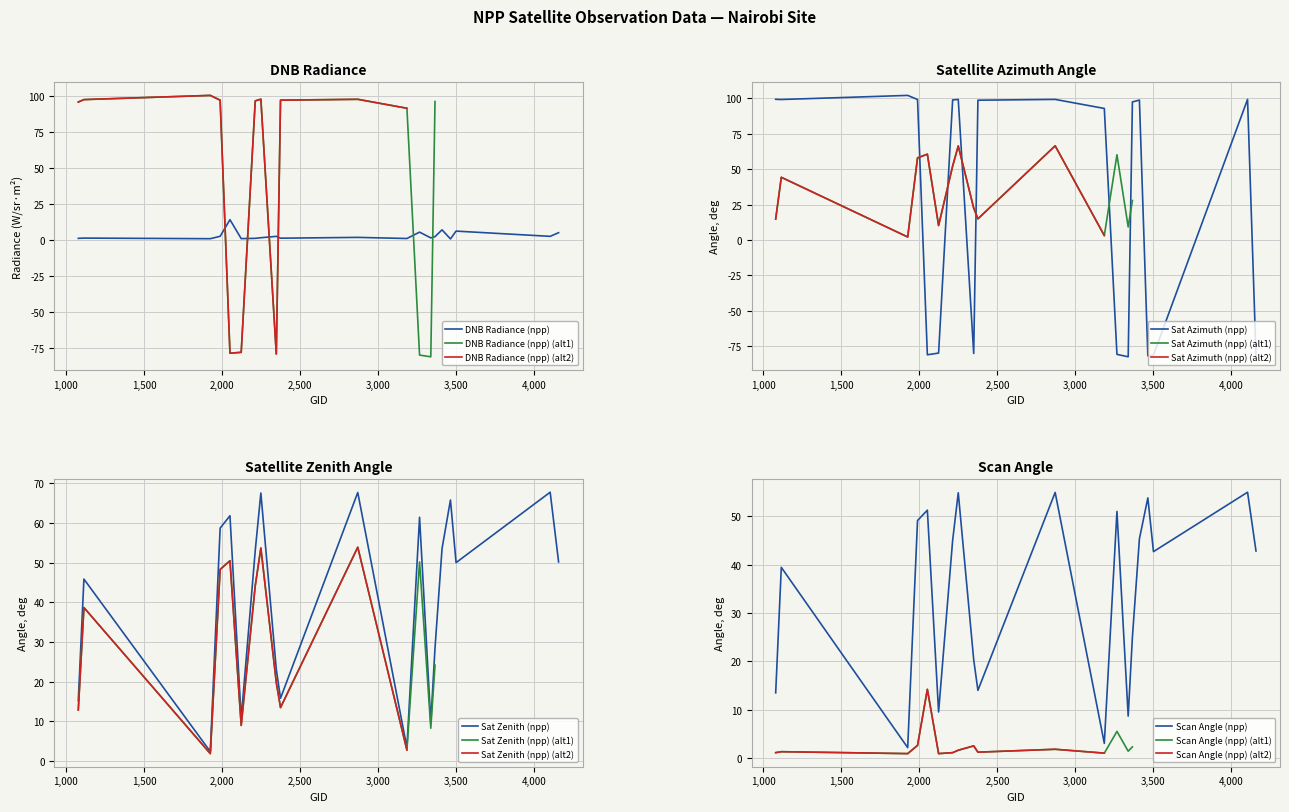

What is the minimum value for Sat Azimuth (npp)?

-82.4